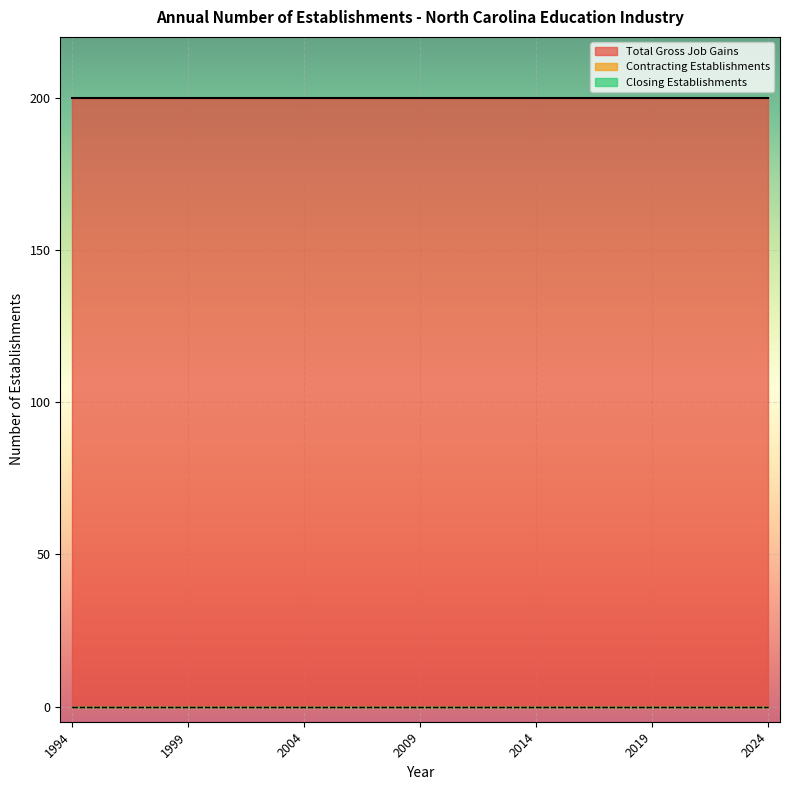

What is the sum of all Total Gross Job Gains values?

6200